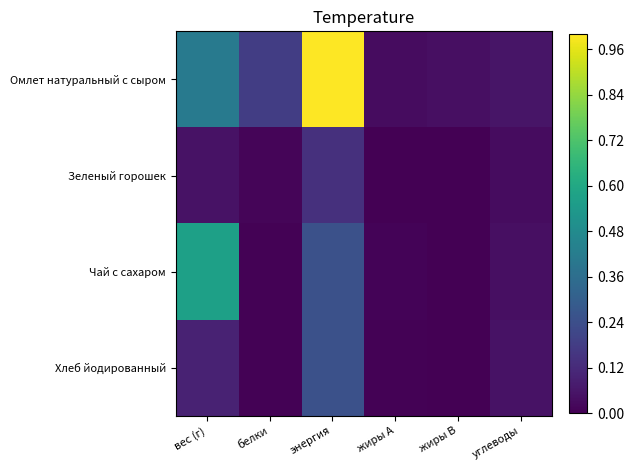

Reading left to right, list all the values displayed in this chart.

Омлет натуральный с сыром: вес (г)=0.4	белки=0.2	энергия=1.0	жиры A=0.0	жиры B=0.0	углеводы=0.1
Зеленый горошек: вес (г)=0.0	белки=0.0	энергия=0.1	жиры A=0.0	жиры B=0.0	углеводы=0.0
Чай с сахаром: вес (г)=0.6	белки=0.0	энергия=0.2	жиры A=0.0	жиры B=0.0	углеводы=0.0
Хлеб йодированный: вес (г)=0.1	белки=0.0	энергия=0.2	жиры A=0.0	жиры B=0.0	углеводы=0.0